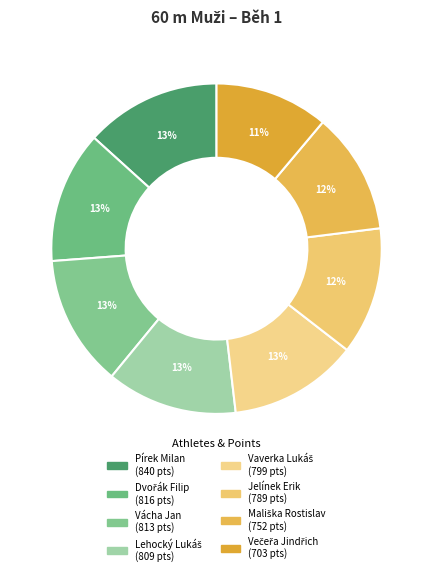

The Večeřa Jindřich slice represents 23% of the pie. True or false?

False